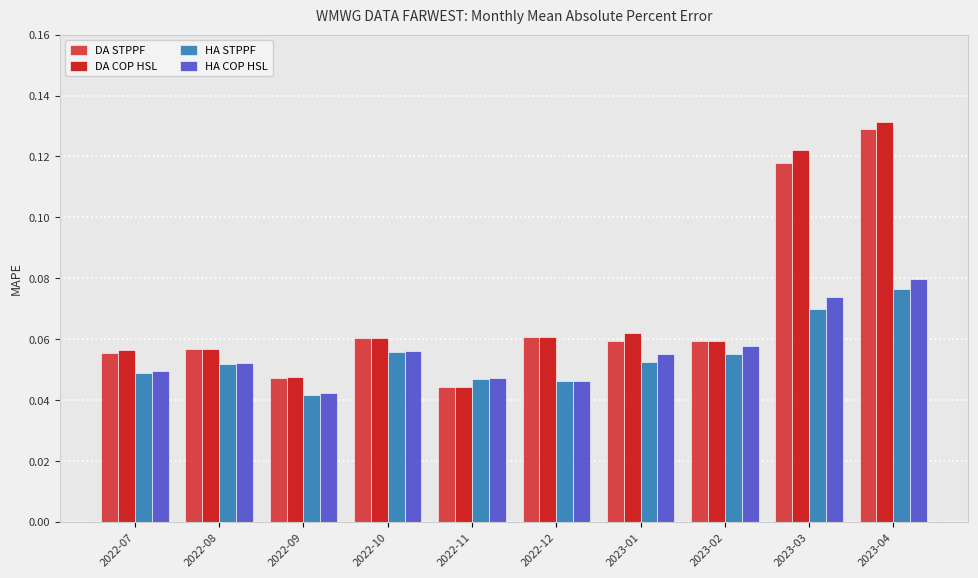

What are all the series names shown in the legend?

DA STPPF, DA COP HSL, HA STPPF, HA COP HSL